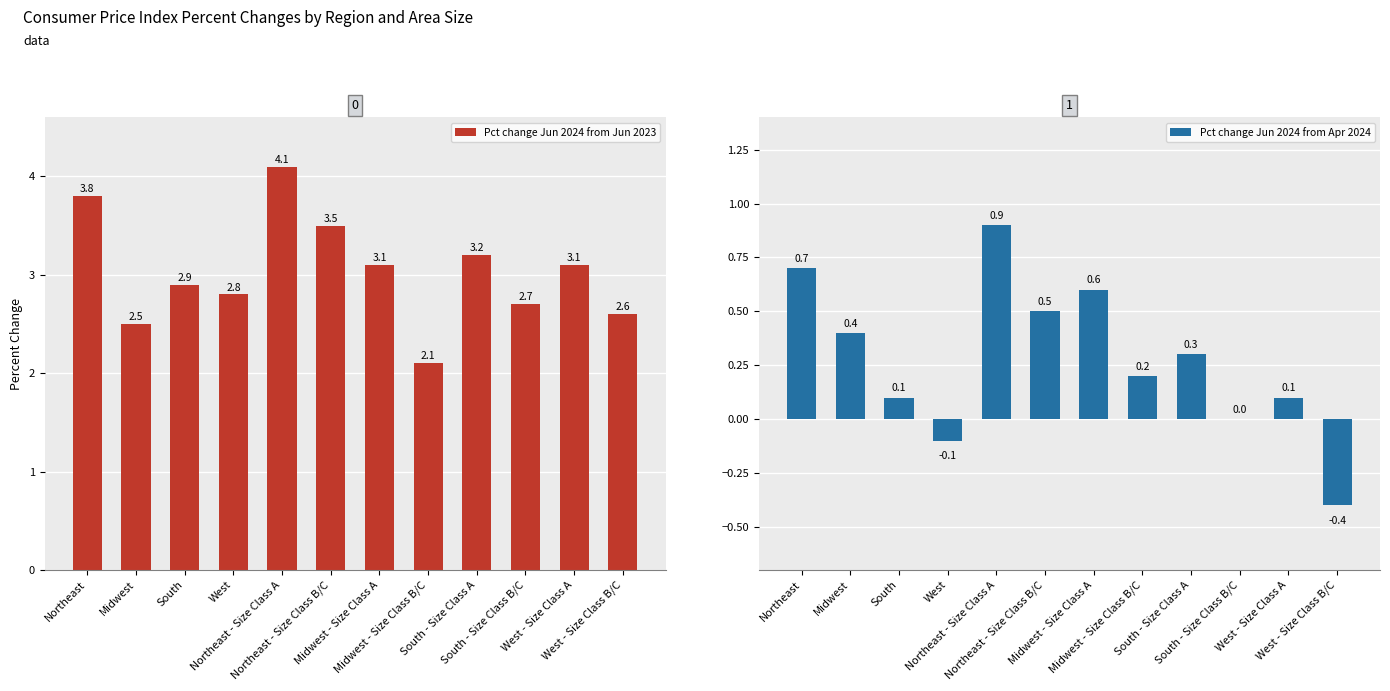

List the labels in order of Pct change Jun 2024 from Apr 2024 value, smallest first.

West - Size Class B/C, West, South - Size Class B/C, South, West - Size Class A, Midwest - Size Class B/C, South - Size Class A, Midwest, Northeast - Size Class B/C, Midwest - Size Class A, Northeast, Northeast - Size Class A